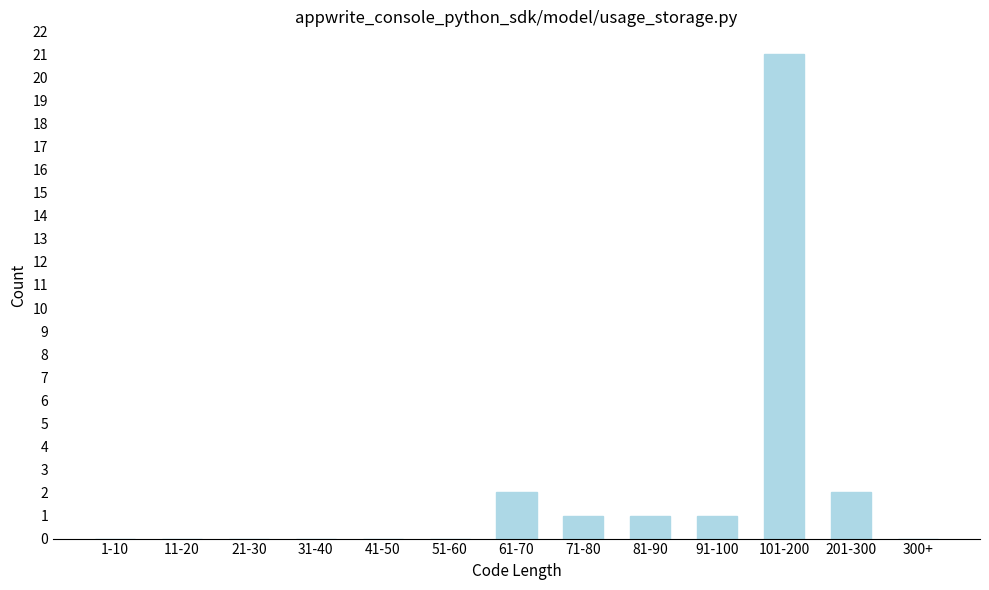

Reading right to left, extract all data points from this chart.

300+=0	201-300=2	101-200=21	91-100=1	81-90=1	71-80=1	61-70=2	51-60=0	41-50=0	31-40=0	21-30=0	11-20=0	1-10=0